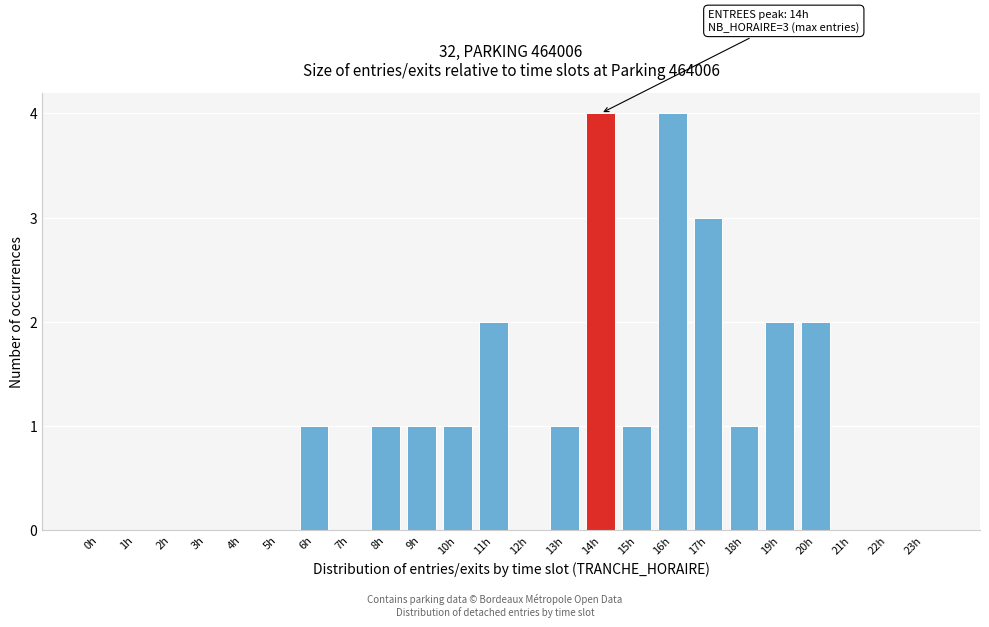

Reading left to right, what are all the values shown in this chart?

0h=0	1h=0	2h=0	3h=0	4h=0	5h=0	6h=1	7h=0	8h=1	9h=1	10h=1	11h=2	12h=0	13h=1	14h=4	15h=1	16h=4	17h=3	18h=1	19h=2	20h=2	21h=0	22h=0	23h=0